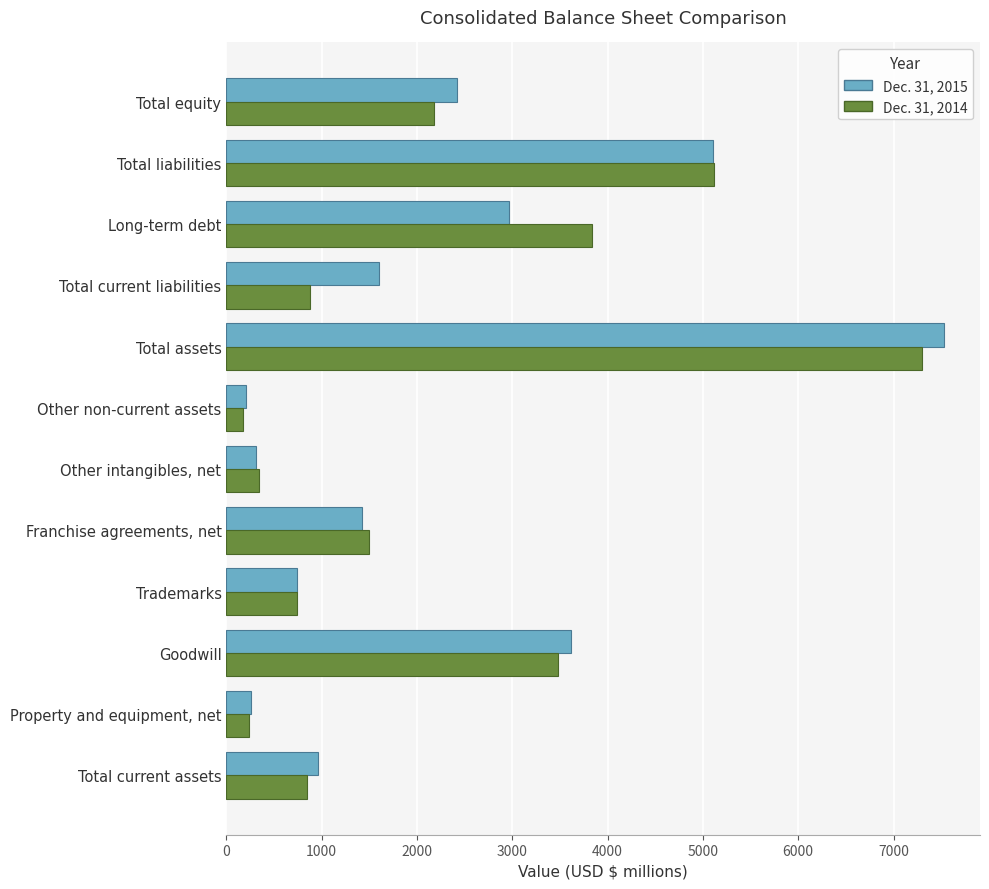

How many values in the Dec. 31, 2015 series are below 1605?

6